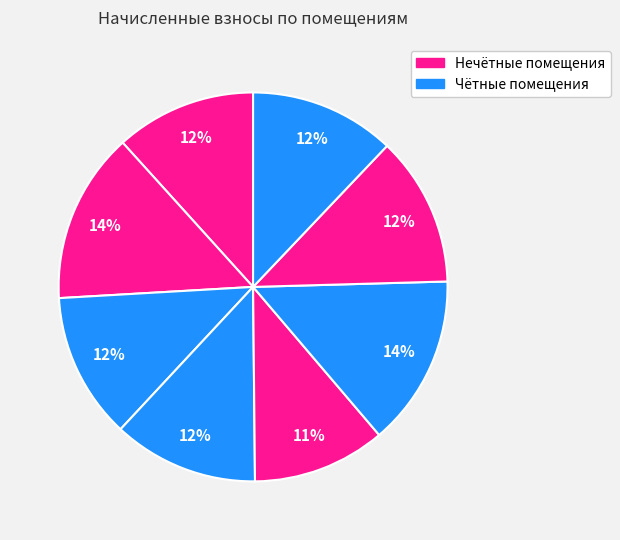

How many segments does this pie chart have?

8